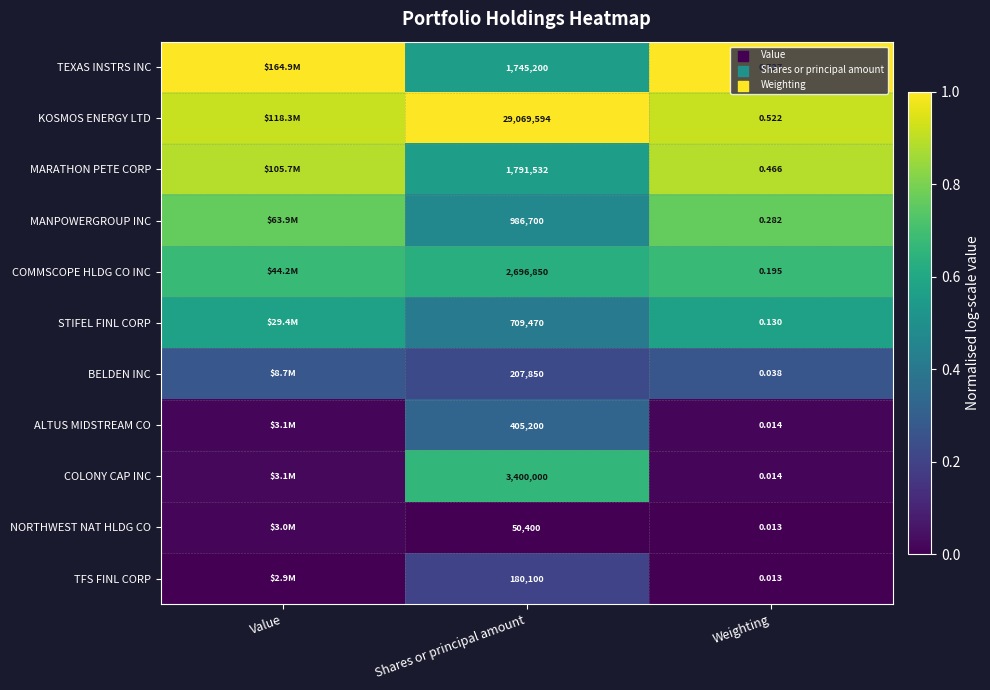

Rank the series at Shares or principal amount from lowest to highest value.

NORTHWEST NAT HLDG CO, TFS FINL CORP, BELDEN INC, ALTUS MIDSTREAM CO, STIFEL FINL CORP, MANPOWERGROUP INC, TEXAS INSTRS INC, MARATHON PETE CORP, COMMSCOPE HLDG CO INC, COLONY CAP INC, KOSMOS ENERGY LTD